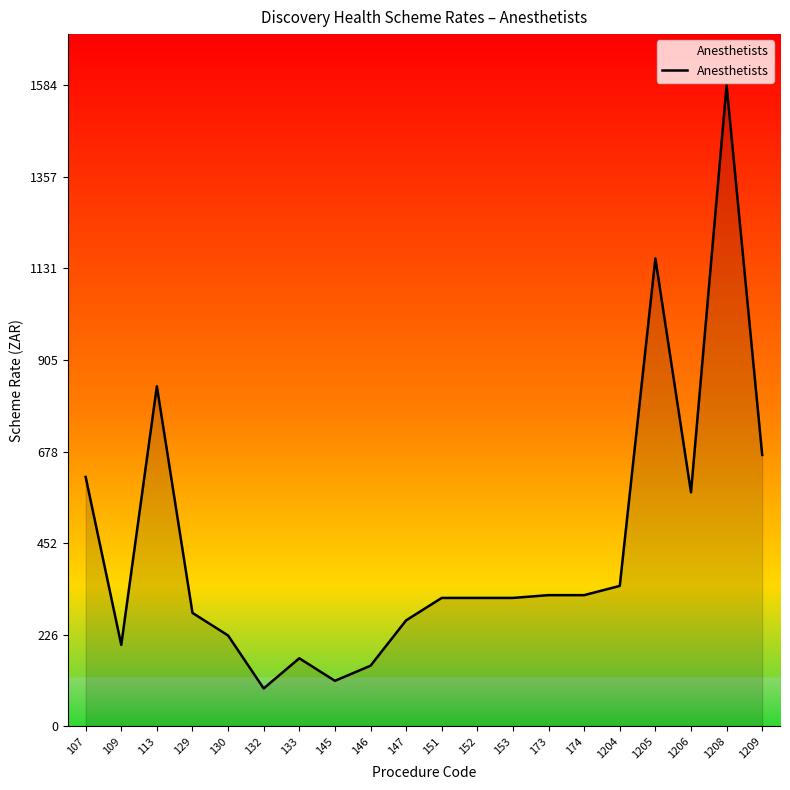

Between 113 and 1205, which is larger?

1205